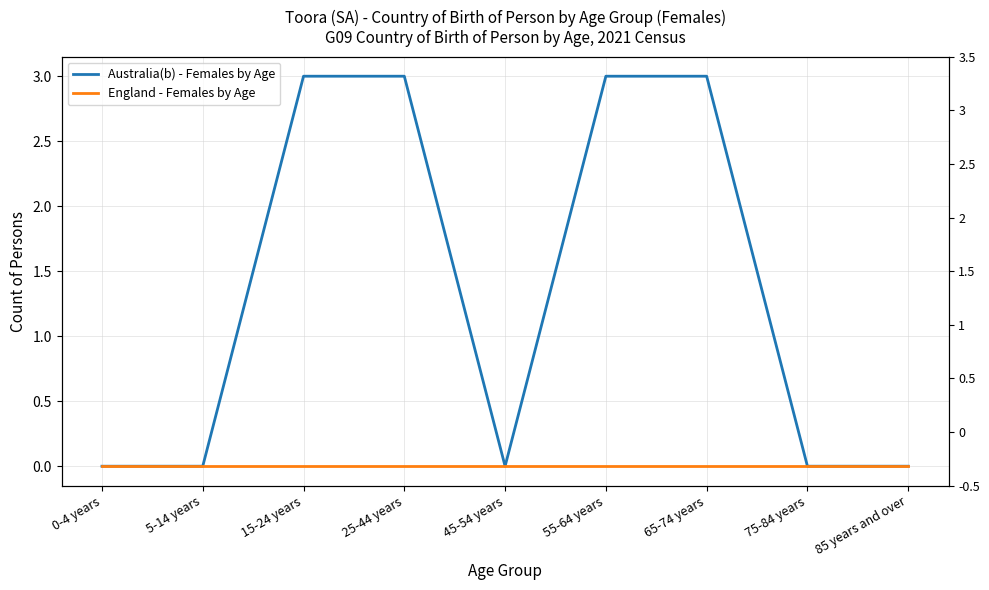

True or false: Australia(b) - Females by Age and England - Females by Age intersect in this chart.

False